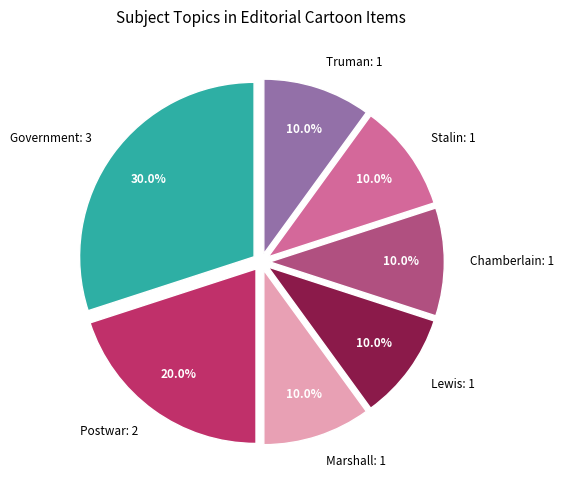

What percentage is NOT represented by Stalin?

90.0%